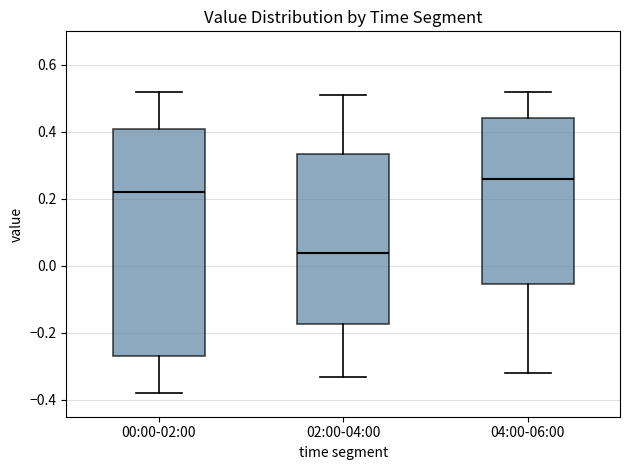

Which box's median line is the lowest?

02:00-04:00